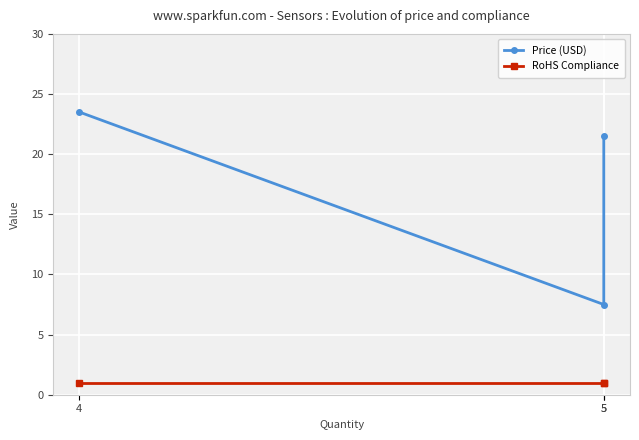

The Price (USD) series shows 7.5 at 5. True or false?

True